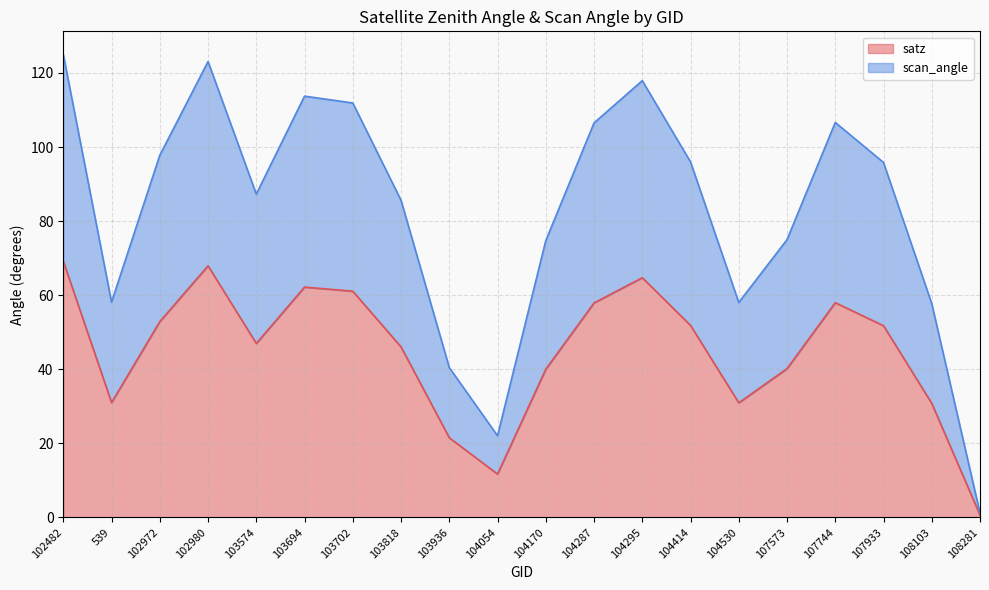

At which category does satz reach its first local peak?

102980